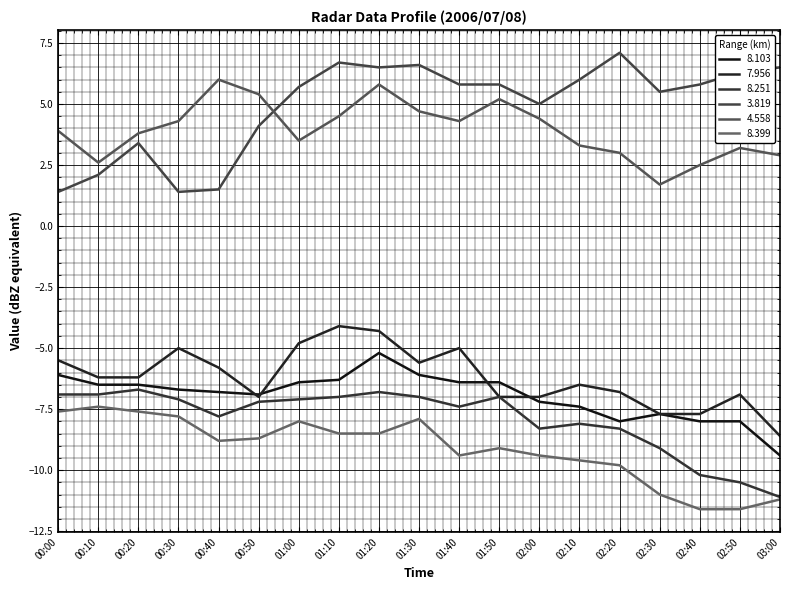

How many lines are shown in the chart?

6